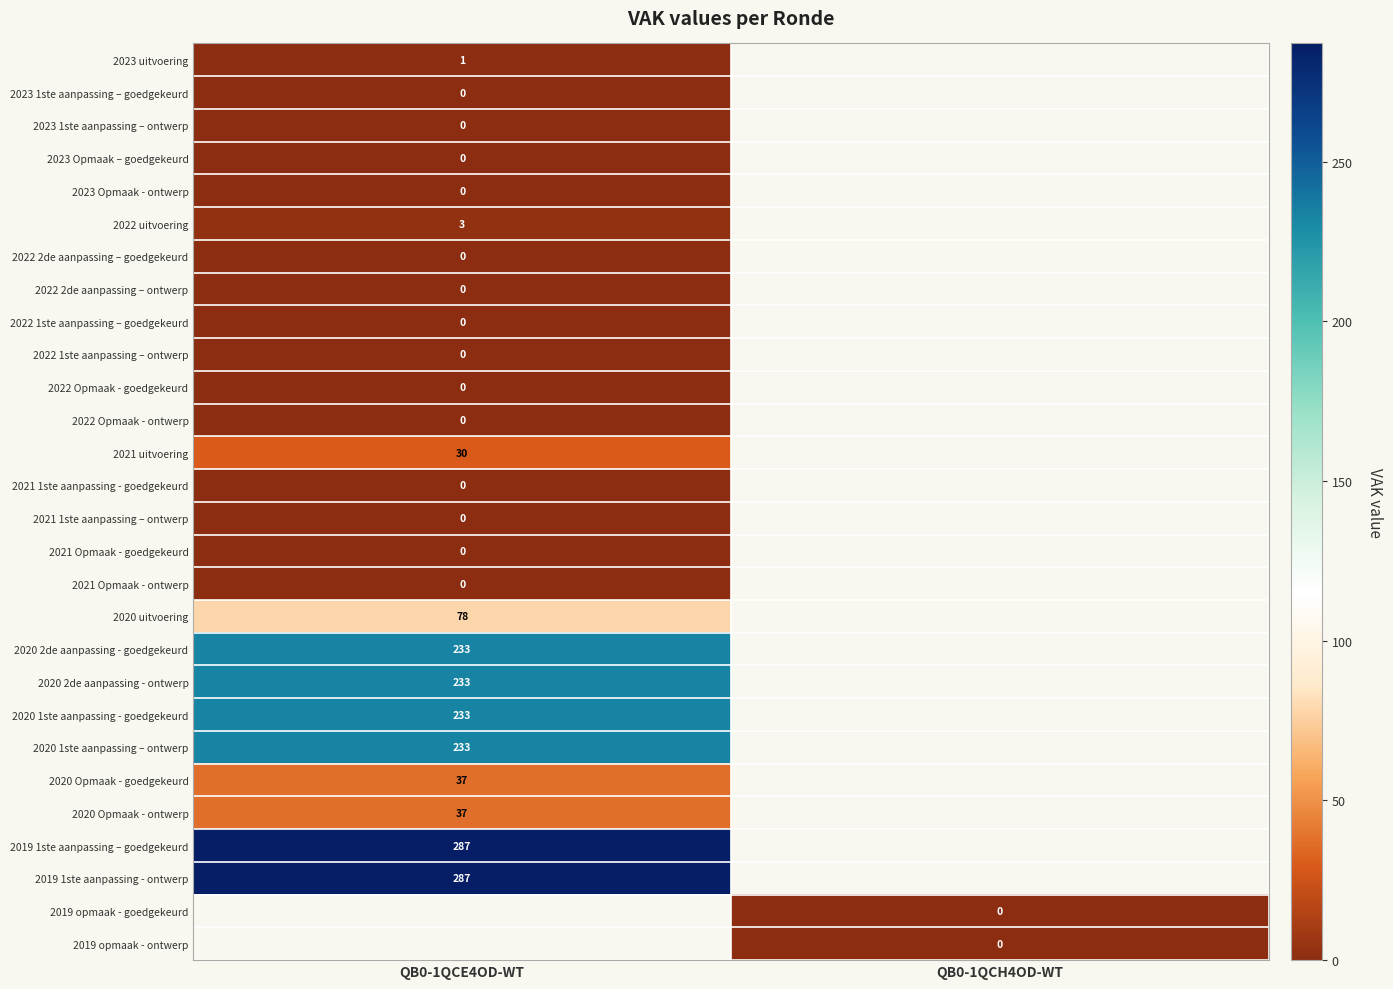

True or false: 2019 1ste aanpassing - ontwerp has a value of 402 at QB0-1QCE4OD-WT.

False